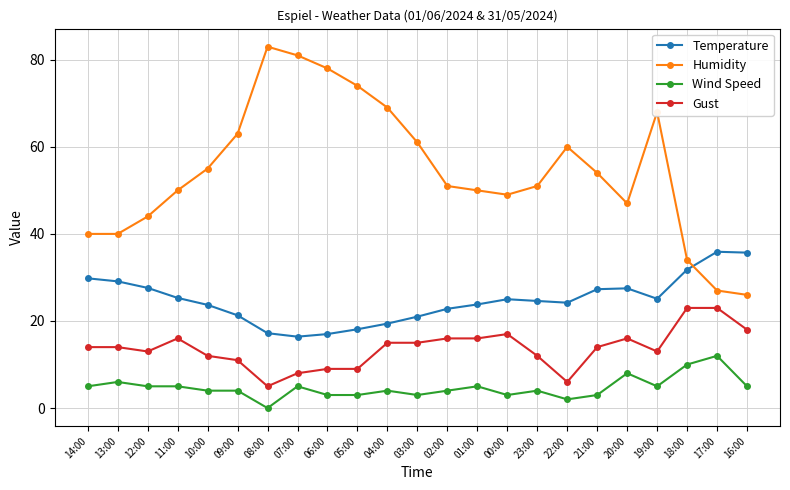

True or false: Wind Speed and Gust cross at least once.

False